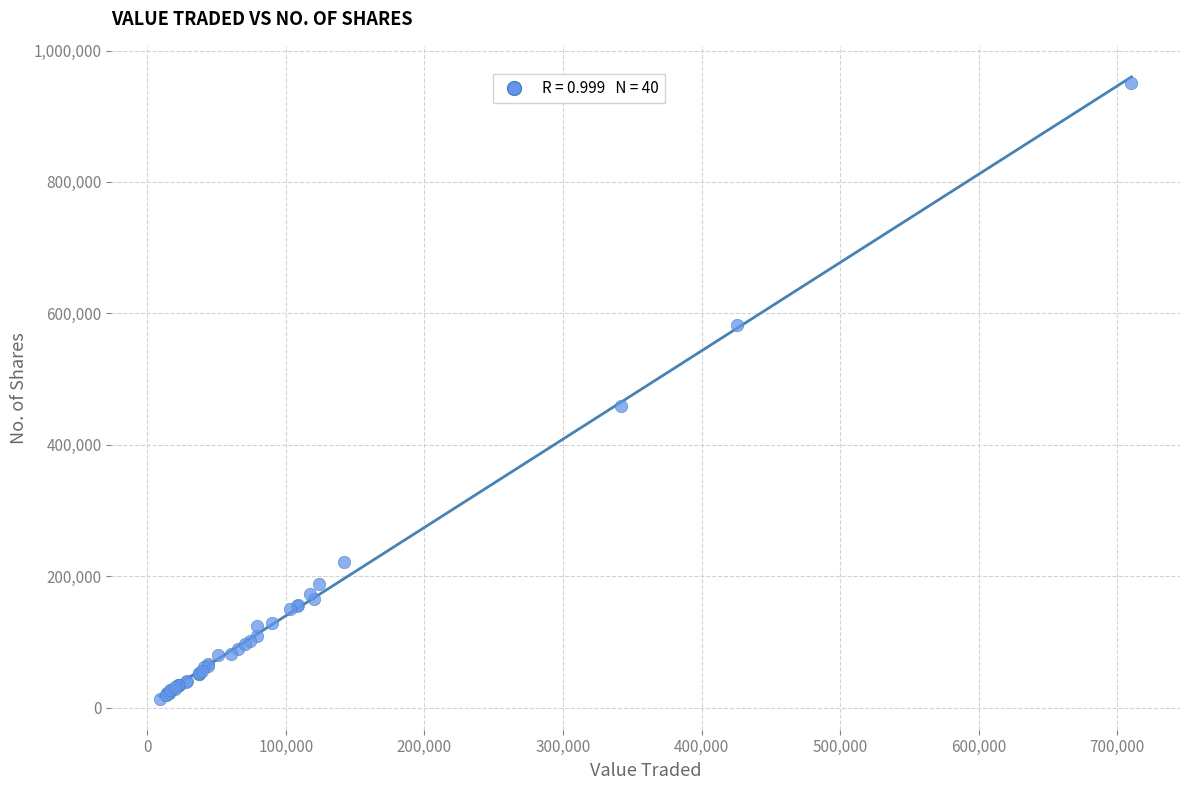

What Y value in the scatter plot is closest to 481769?

458836